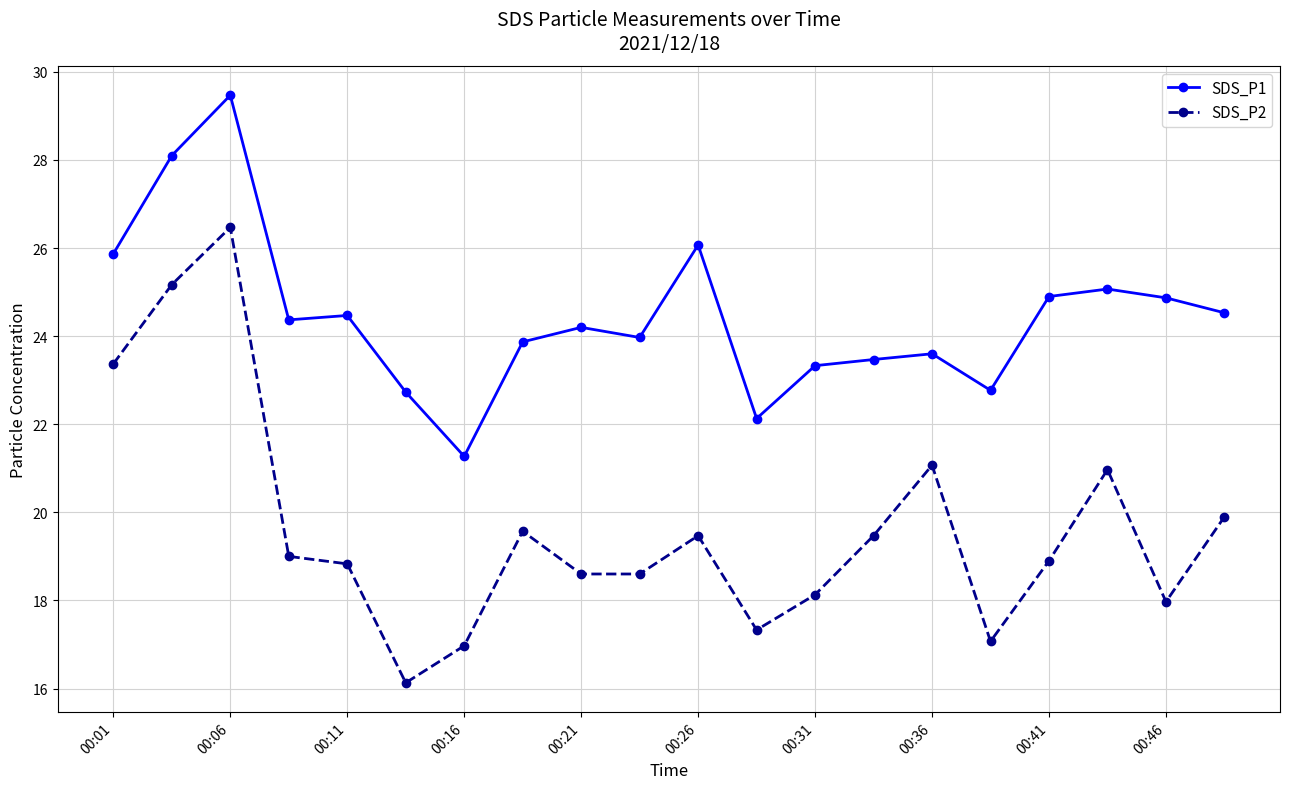

What are all the series names shown in the legend?

SDS_P1, SDS_P2